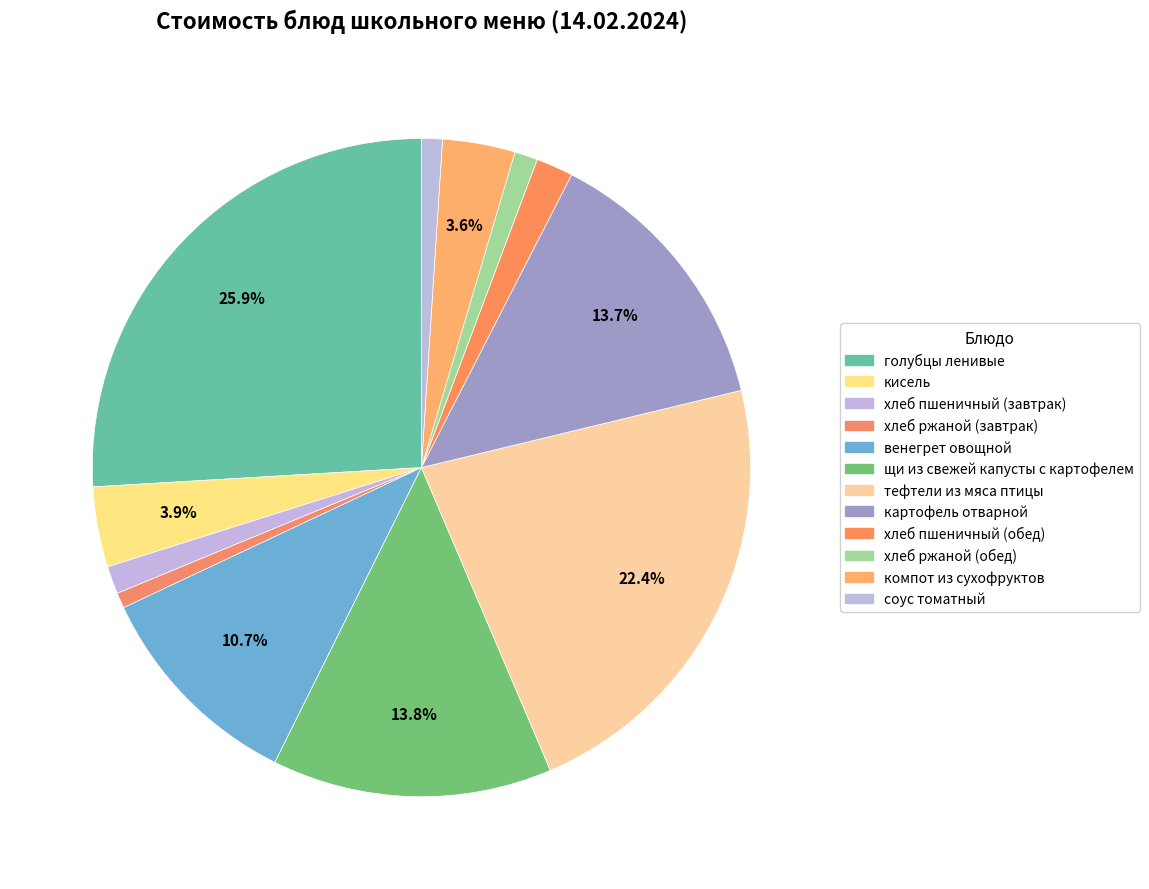

To the nearest percent, what portion does компот из сухофруктов represent?

4%